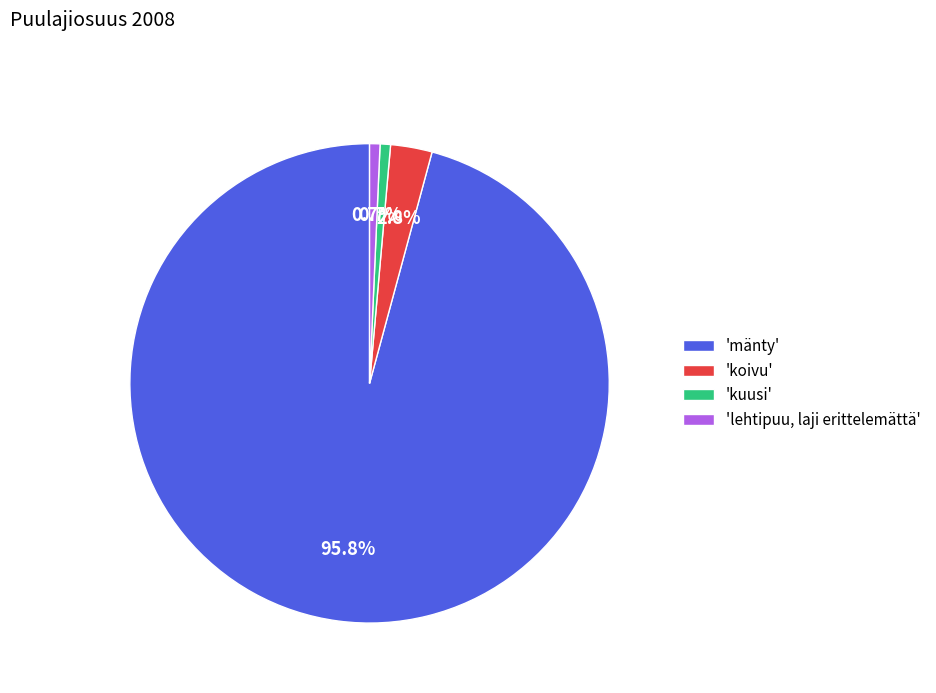

Which category accounts for the majority?

'mänty'